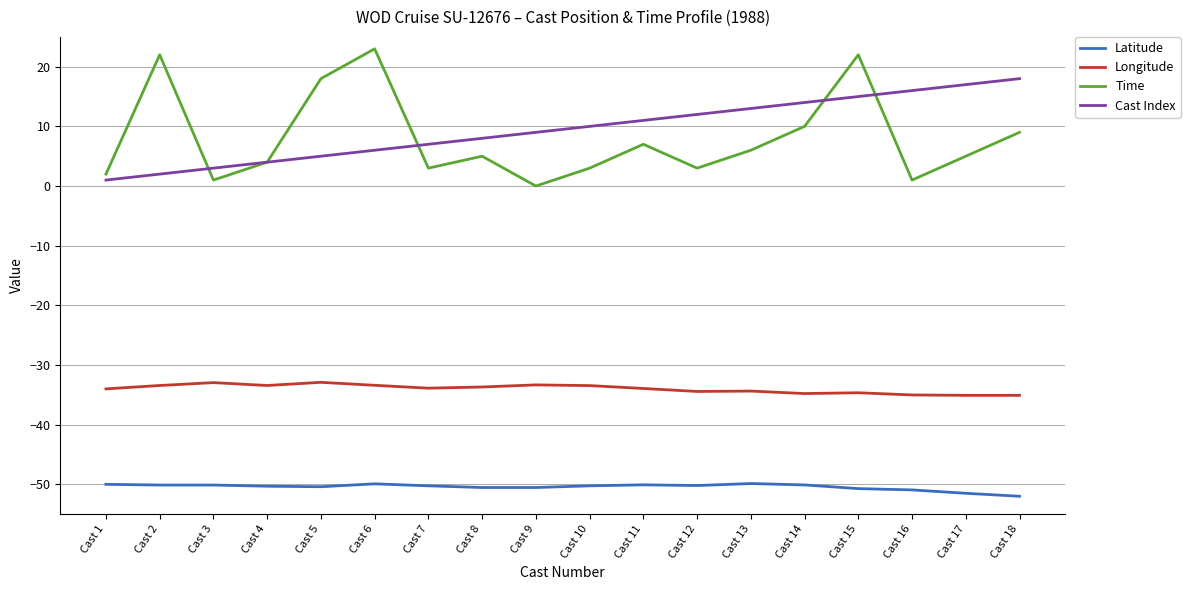

Which series has the widest spread of values?

Time